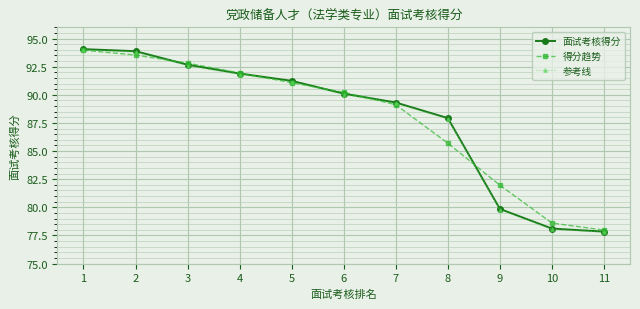

Reading left to right, list all the values displayed in this chart.

面试考核得分: 1=94.1	2=93.9	3=92.7	4=91.9	5=91.2	6=90.1	7=89.3	8=87.9	9=79.9	10=78.1	11=77.8
得分趋势: 1=94.0	2=93.5	3=92.8	4=91.9	5=91.1	6=90.2	7=89.1	8=85.7	9=82.0	10=78.6	11=78.0
参考线: 1=94.0	2=93.8	3=92.6	4=91.8	5=91.2	6=90.0	7=89.2	8=87.8	9=79.8	10=78.0	11=77.8